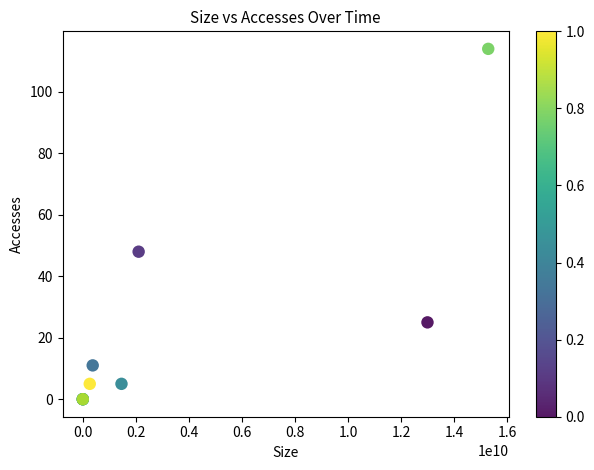

What Y value in the scatter plot is closest to 57?

48